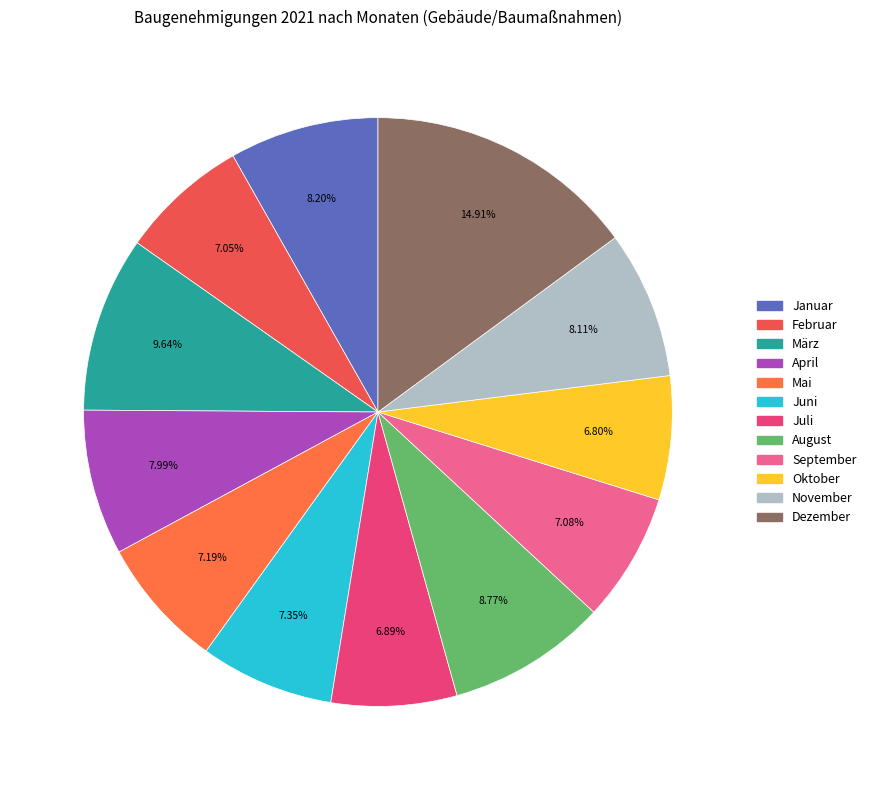

To the nearest percent, what is the difference between the Dezember and August slice percentages?

6%